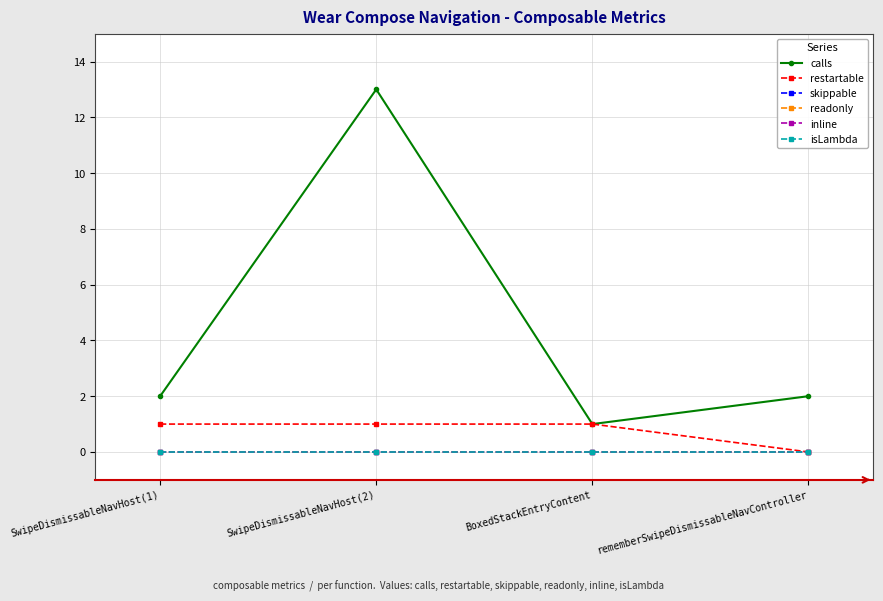

Does the chart have visible grid lines?

Yes